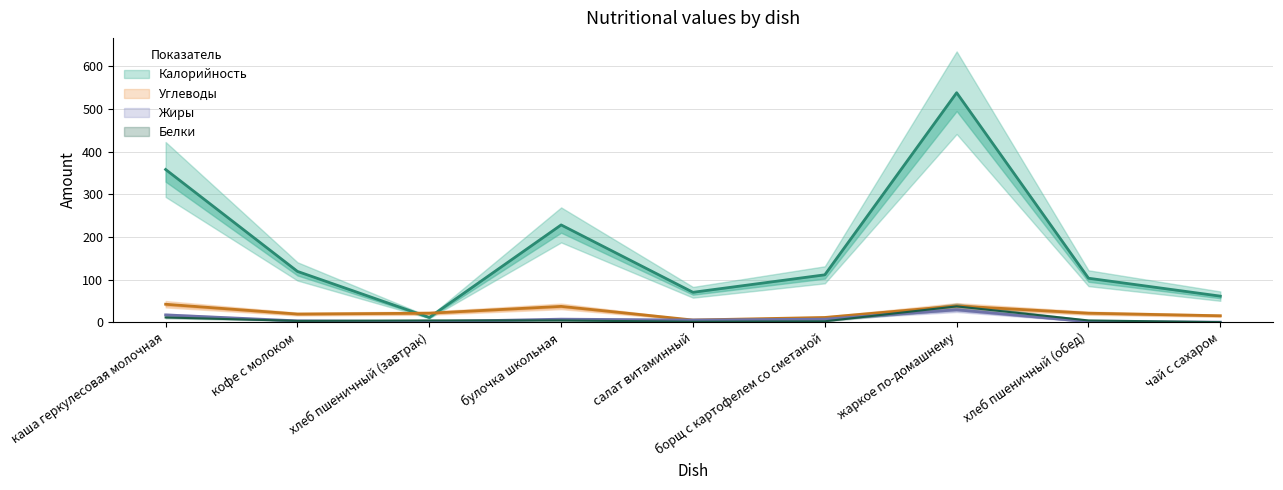

True or false: Калорийность has more than 2 points higher than both neighbors.

False